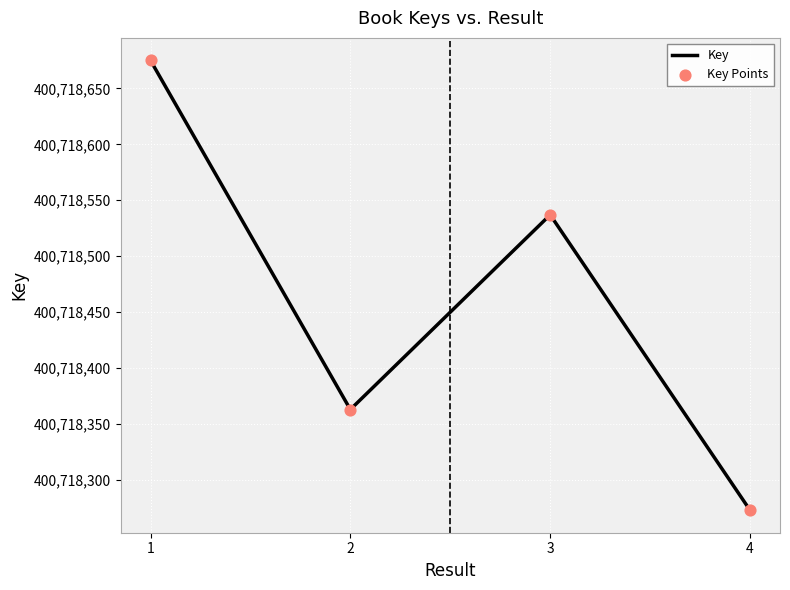

What is the change in value from 3 to 4?

-264